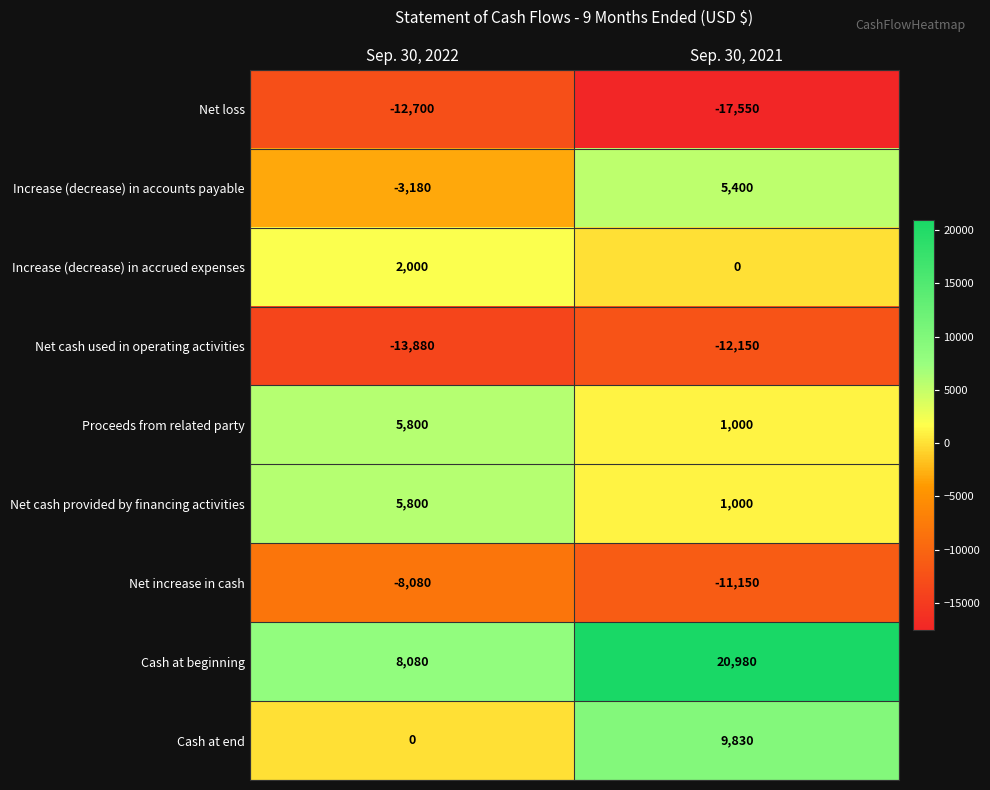

What is the approximate value of Cash at end at Sep. 30, 2021, to the nearest 100?

9800